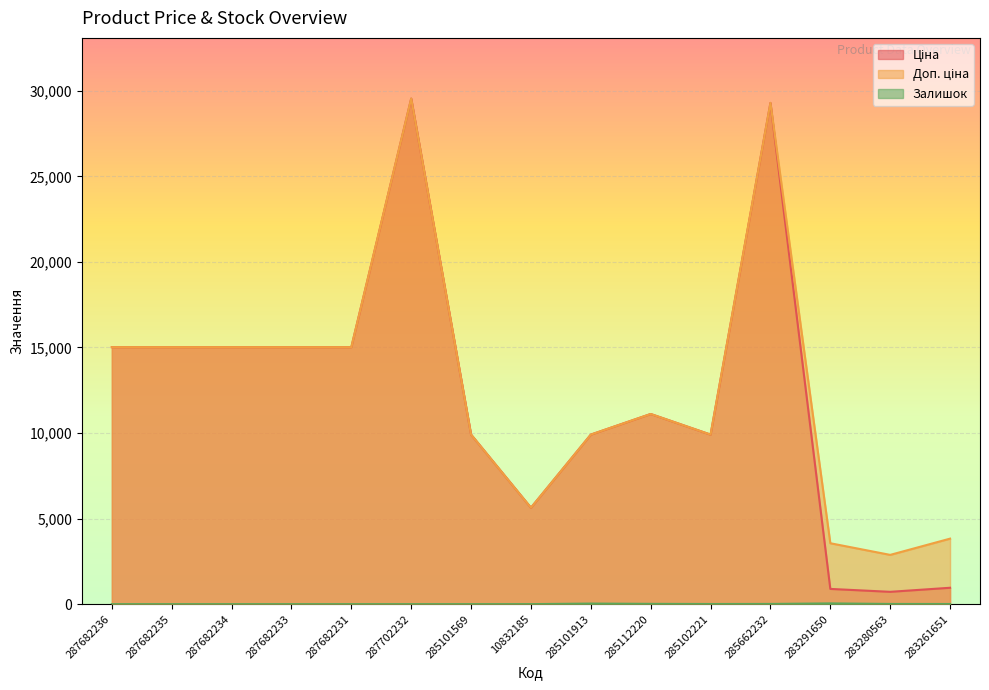

Which series changed the most between 285101569 and 283261651?

Ціна